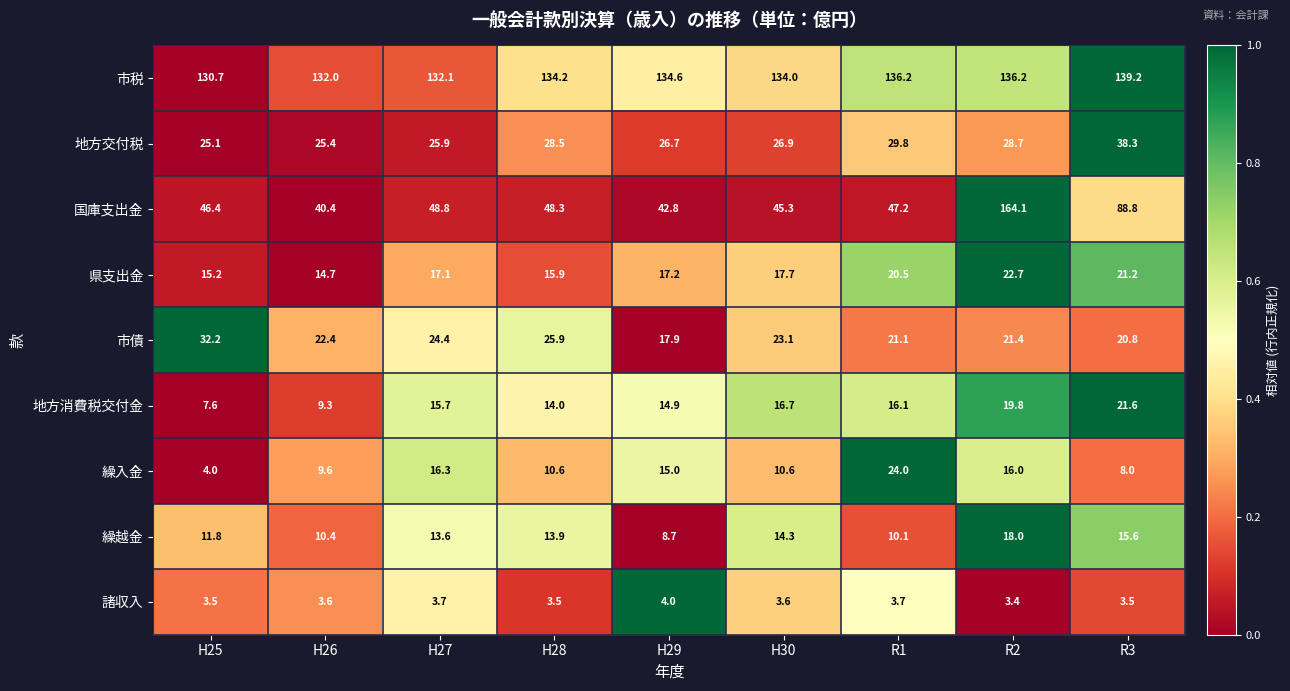

Which label corresponds to the largest value in the chart?

R2